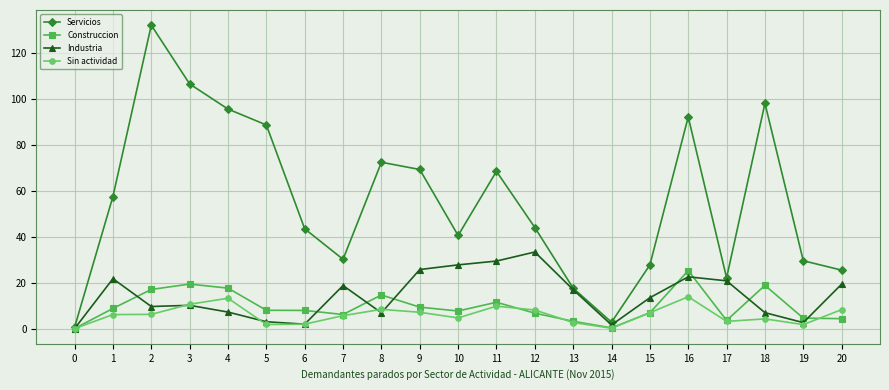

List the series in order of their peak value, highest first.

Servicios, Industria, Construccion, Sin actividad